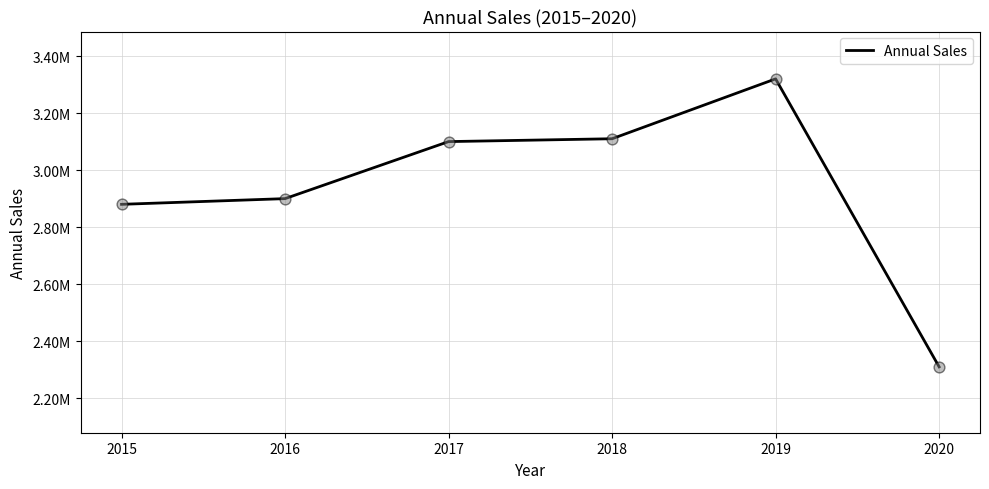

Approximately how many times larger is the value at 2018 compared to 2016?

1.1